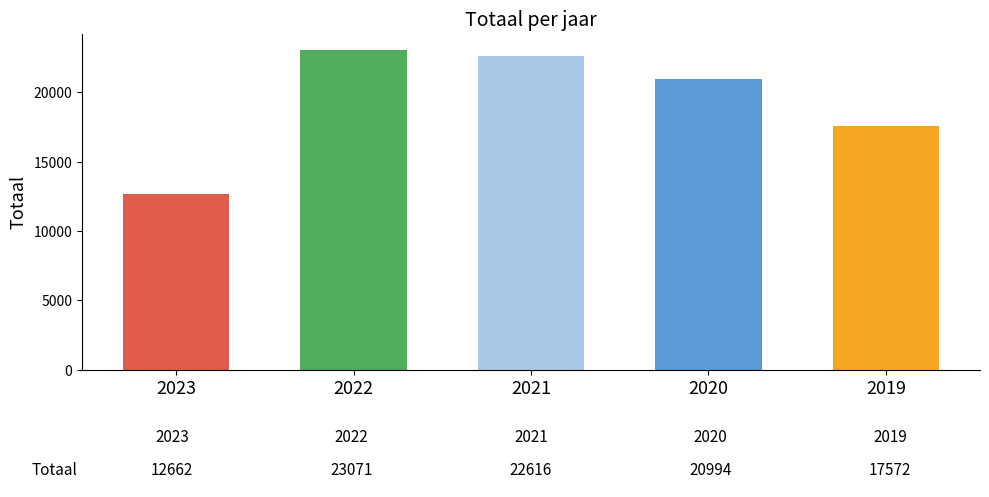

Reading left to right, transcribe all the data shown in this chart.

12662	23071	22616	20994	17572